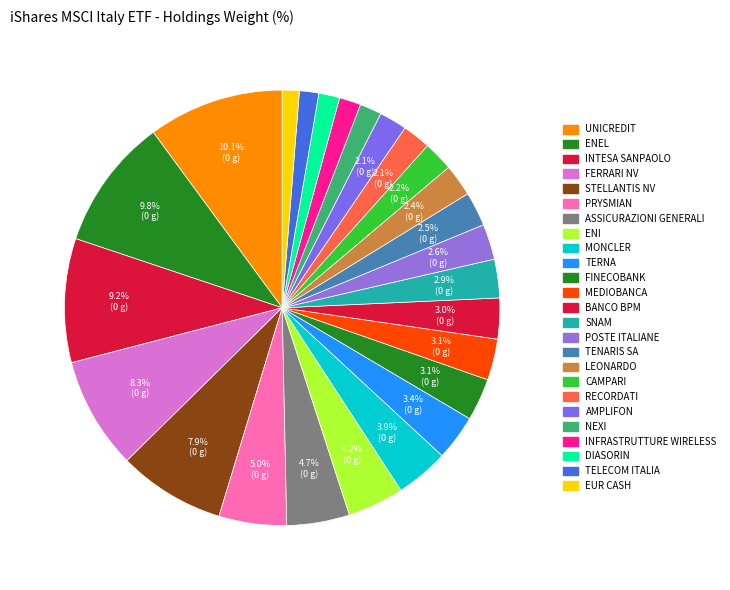

How many slices are in this pie chart?

25